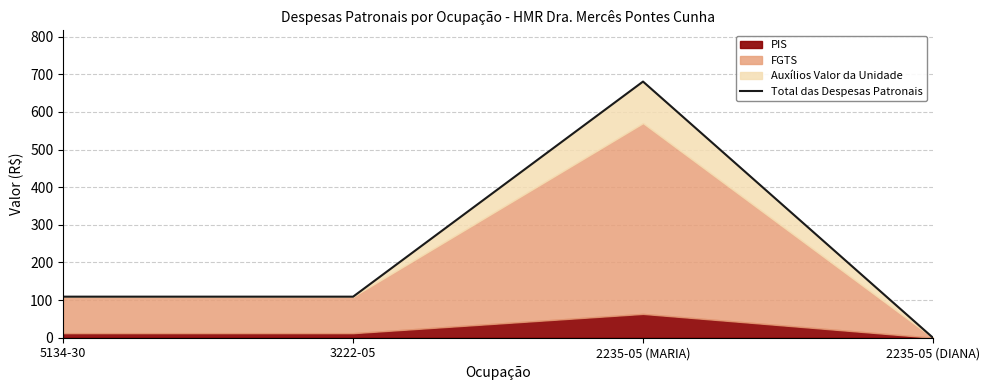

Reading left to right, list all the values displayed in this chart.

109.1	109.1	680.6	0.0